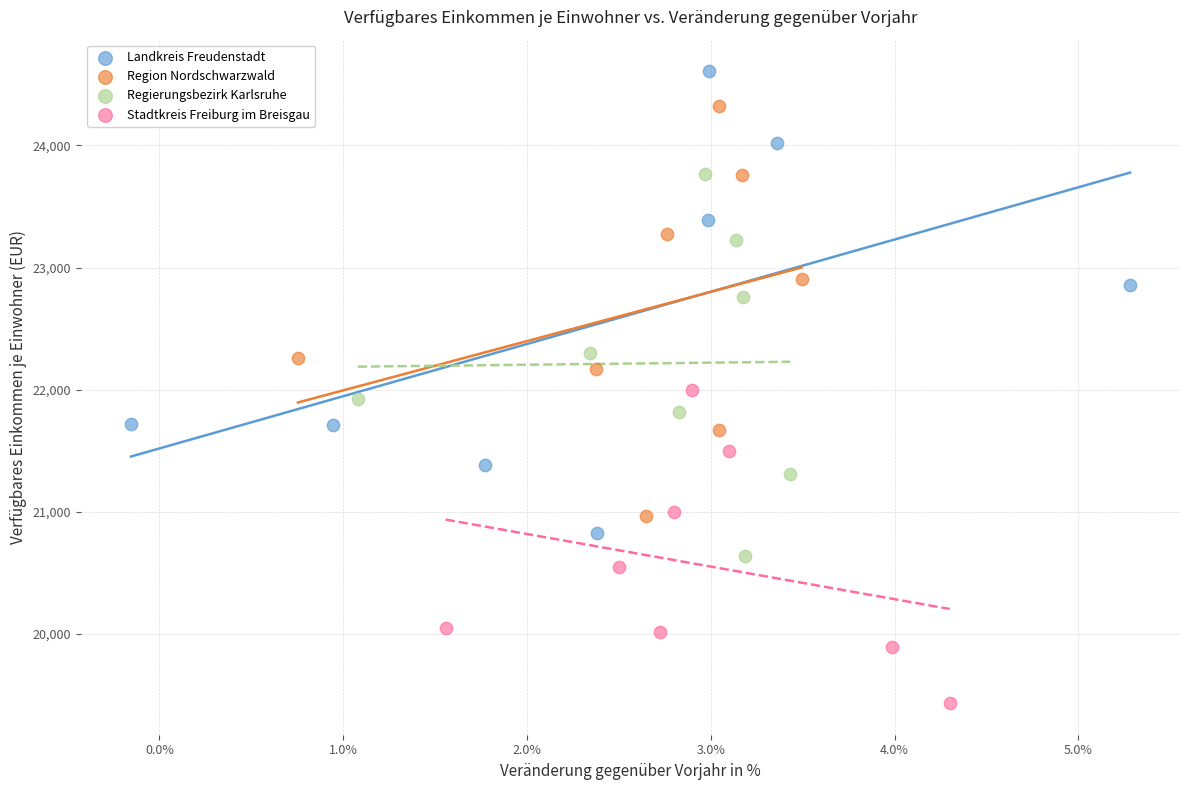

Which series has the widest spread of Y values?

Landkreis Freudenstadt